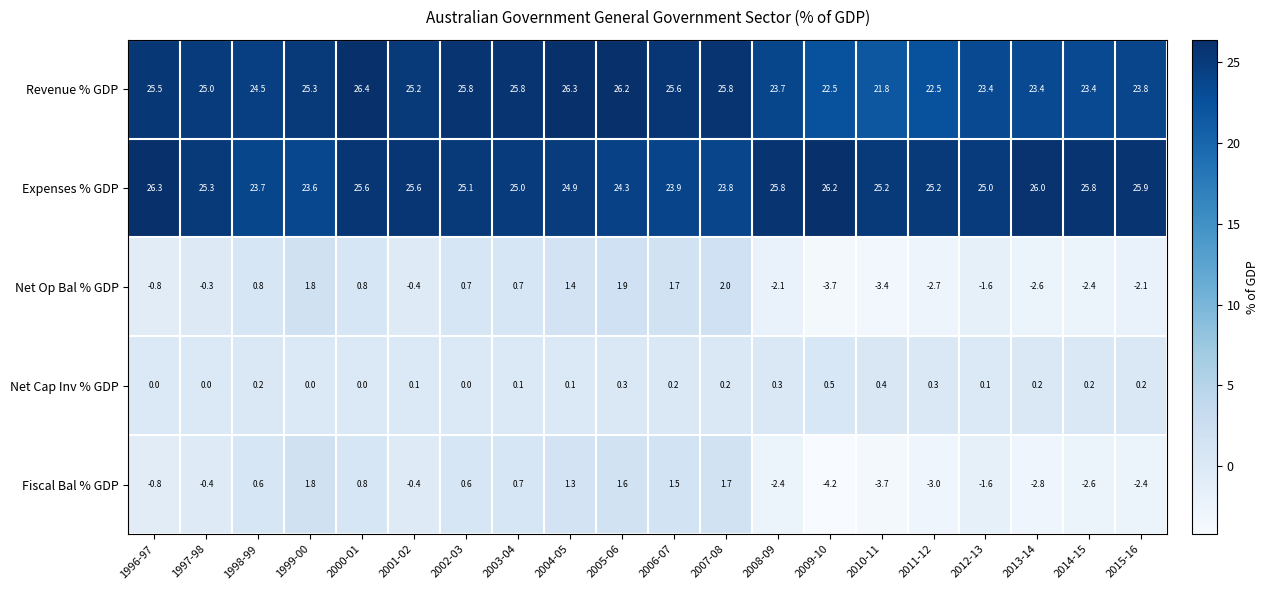

What is the sum of the Revenue % GDP values at 2015-16 and 2007-08?

49.6